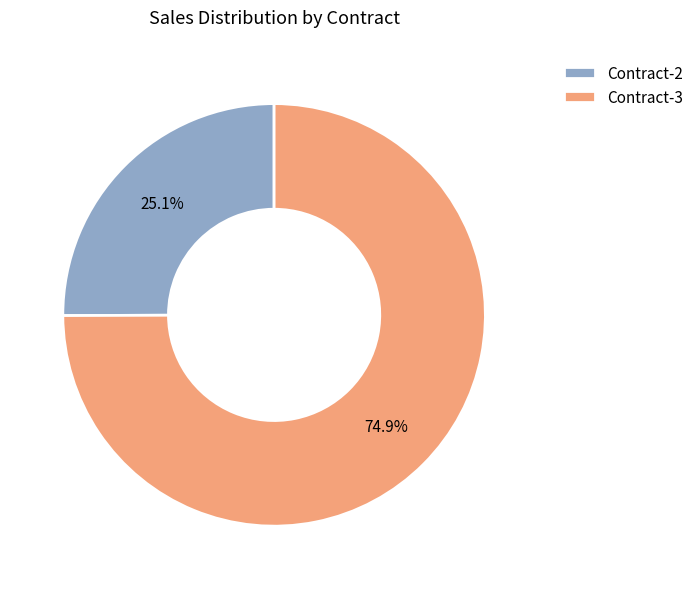

What portion of the pie excludes Contract-3?

25.1%